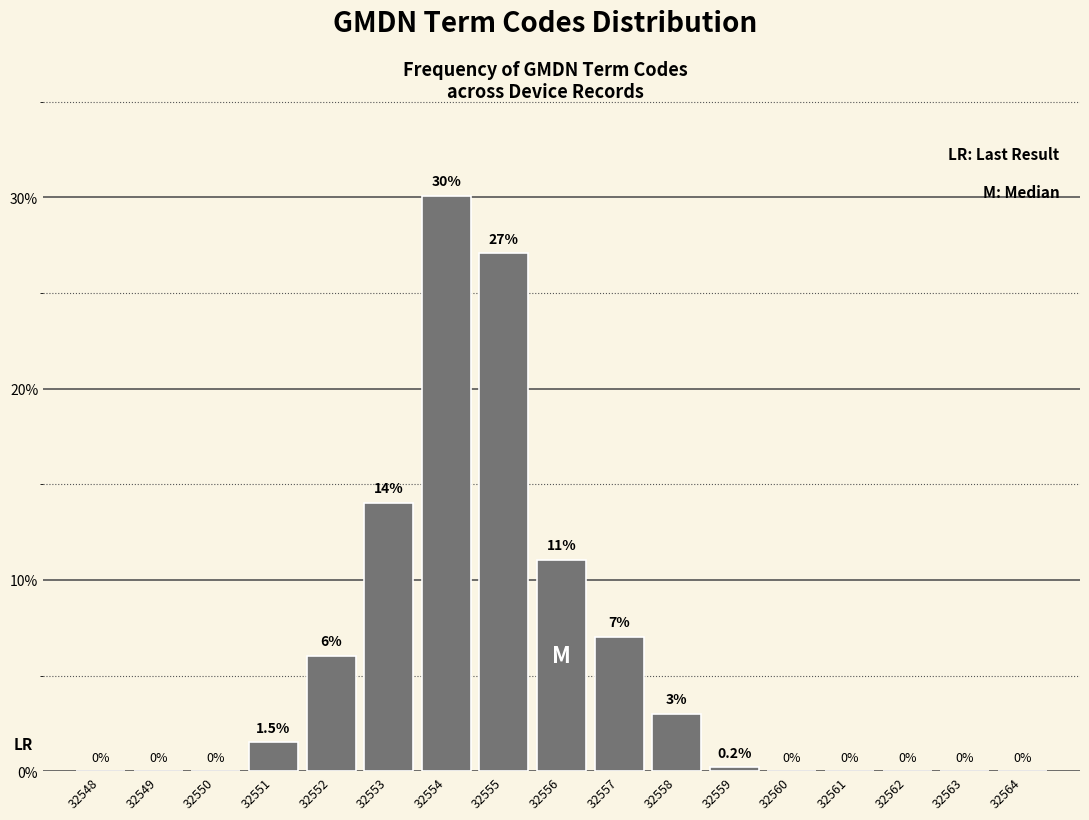

Reading left to right, list all the values displayed in this chart.

32548=0.0	32549=0.0	32550=0.0	32551=1.5	32552=6.0	32553=14.0	32554=30.1	32555=27.1	32556=11.0	32557=7.0	32558=3.0	32559=0.2	32560=0.0	32561=0.0	32562=0.0	32563=0.0	32564=0.0